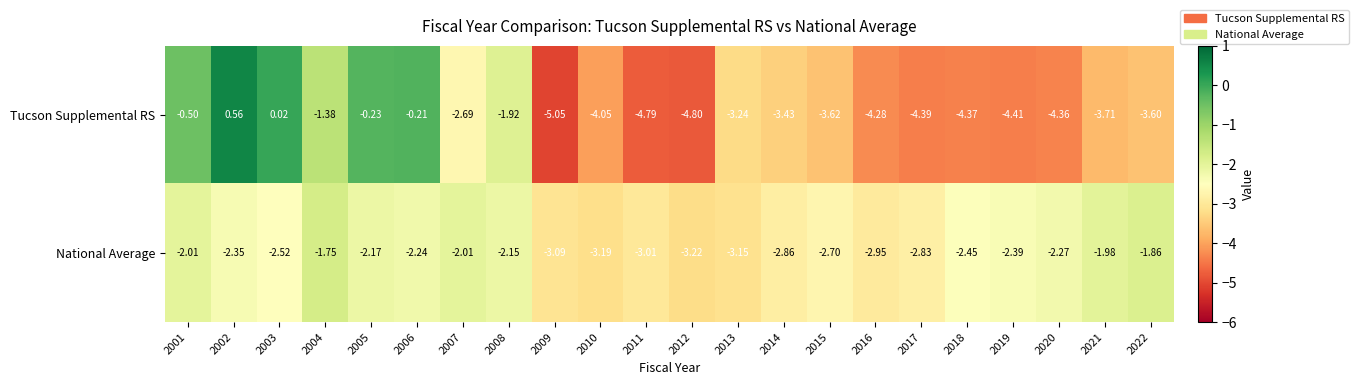

At 2003, list the series in order from smallest to largest.

National Average, Tucson Supplemental RS